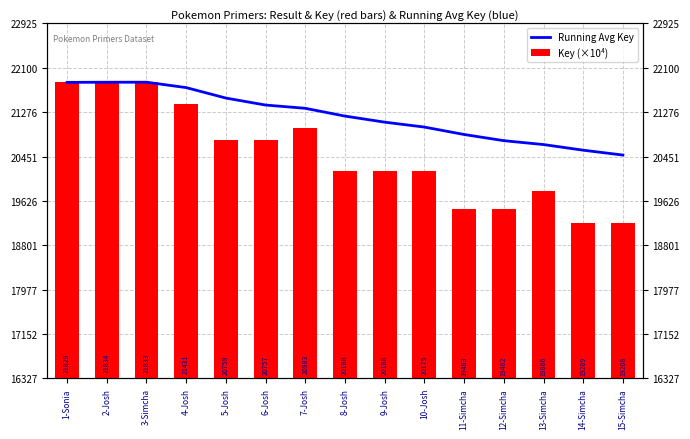

What is the label of the 14th bar from the right?

2-Josh